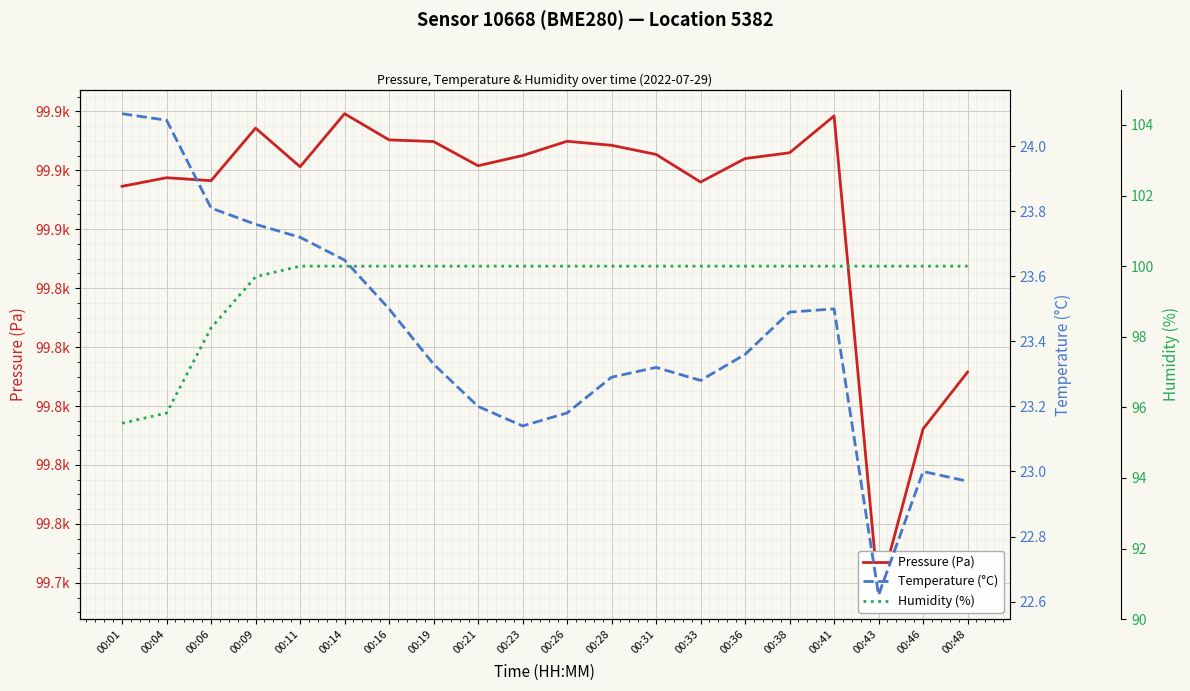

True or false: Humidity (%) and Temperature (°C) intersect in this chart.

False